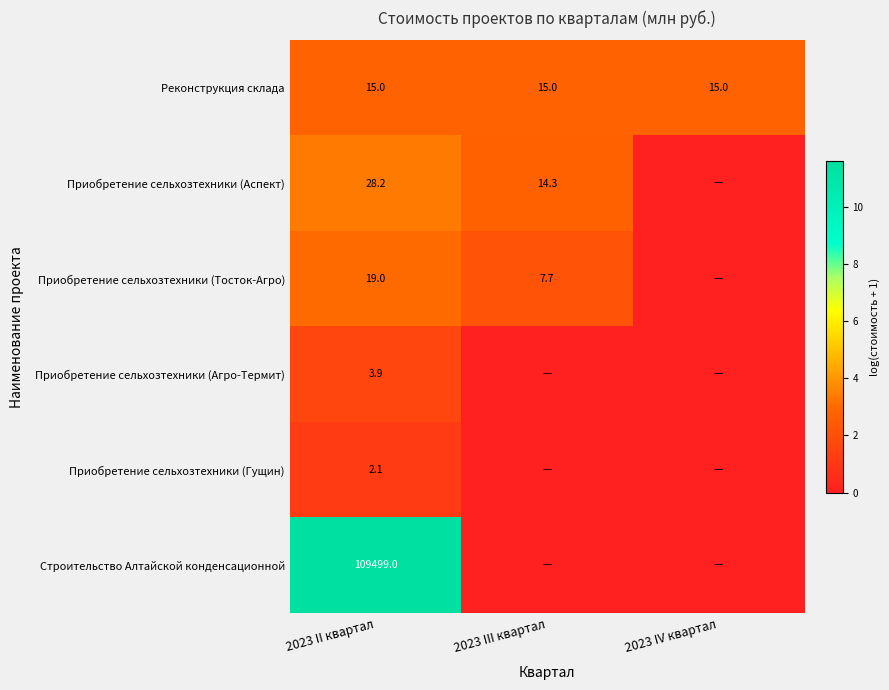

The Приобретение сельхозтехники (Тосток-Агро) series shows 19.0 at 2023 II квартал. True or false?

True